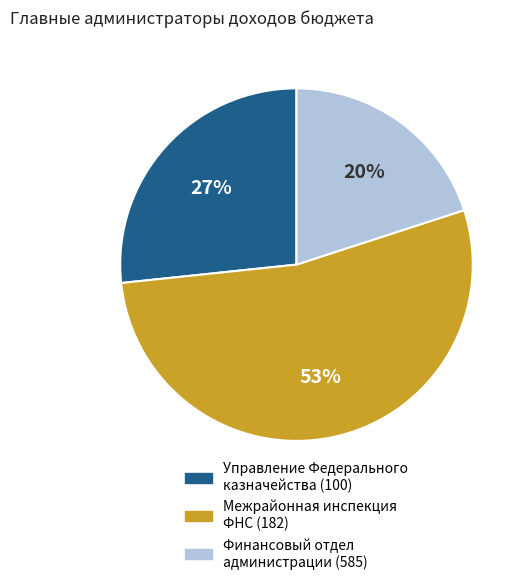

To the nearest percent, what is the difference between the largest and smallest slice percentages?

33%